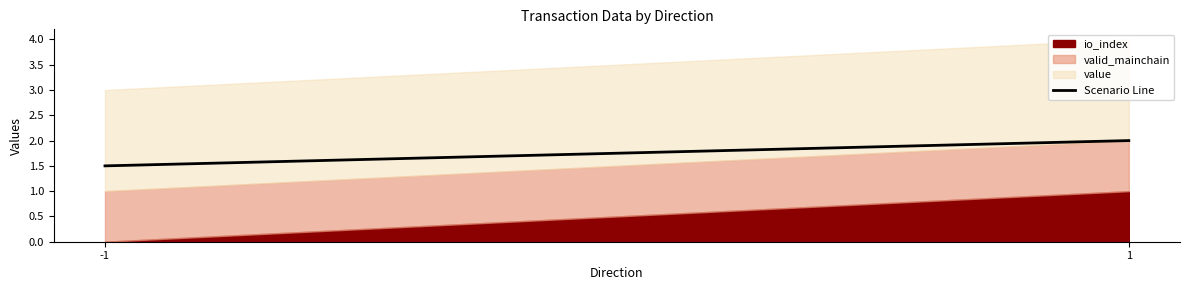

Read the value at -1.

1.5